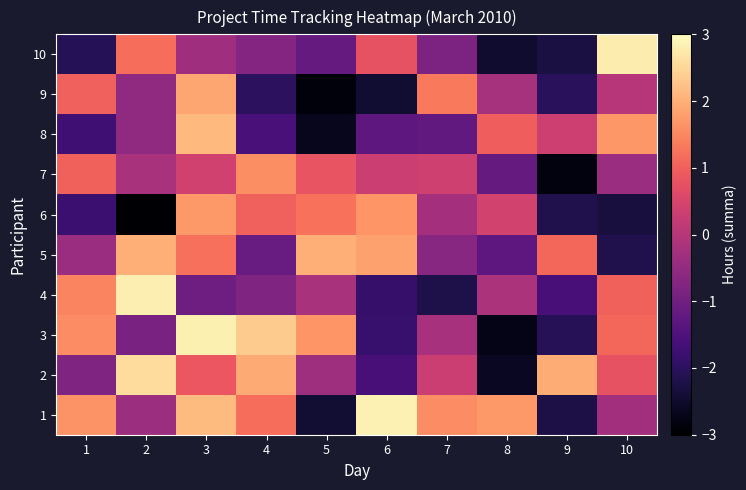

Which has a higher value, 3 or 6?

6